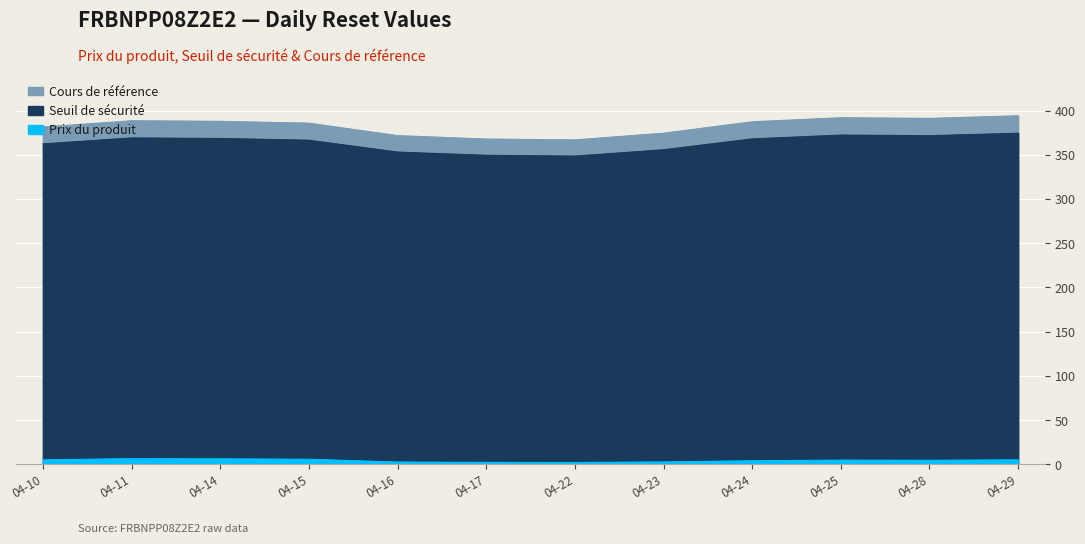

What is the minimum value shown in the chart?

2.0